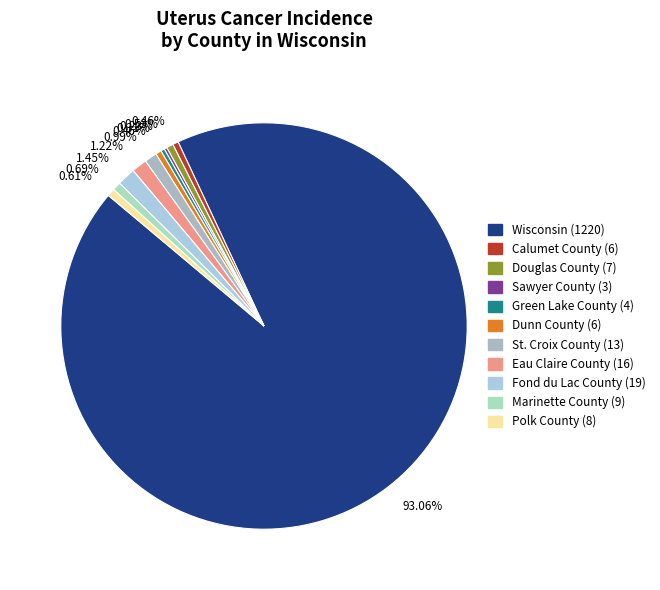

Rank the categories by value from lowest to highest.

Sawyer County, Green Lake County, Calumet County, Dunn County, Douglas County, Polk County, Marinette County, St. Croix County, Eau Claire County, Fond du Lac County, Wisconsin